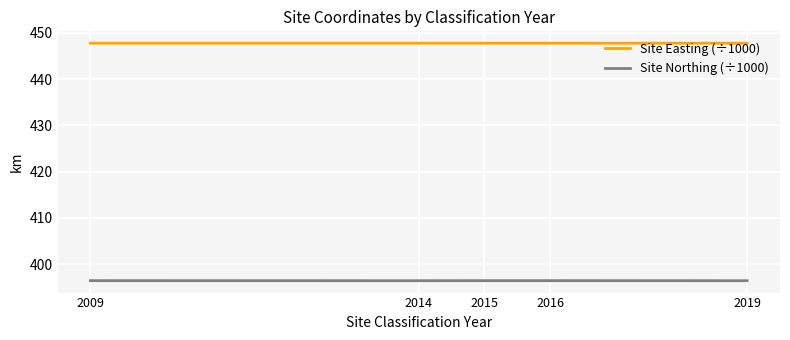

Is the value of Site Northing (÷1000) at 2009 greater than the value of Site Easting (÷1000) at 2009?

No